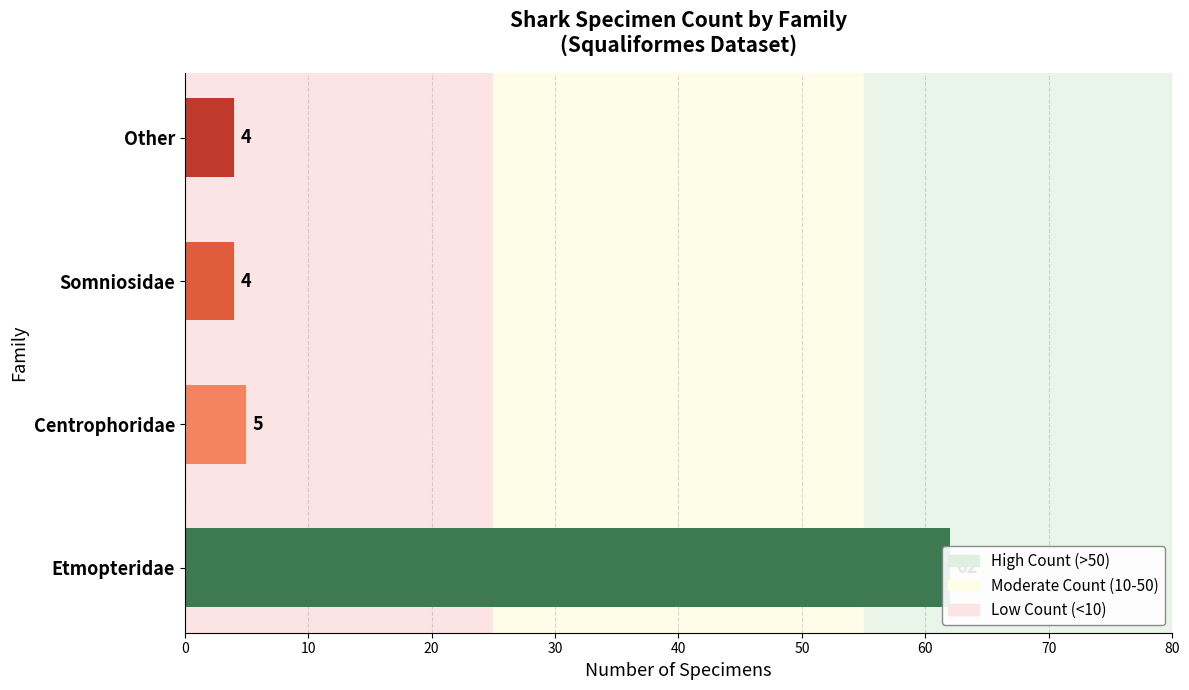

What position from the right is Etmopteridae?

4